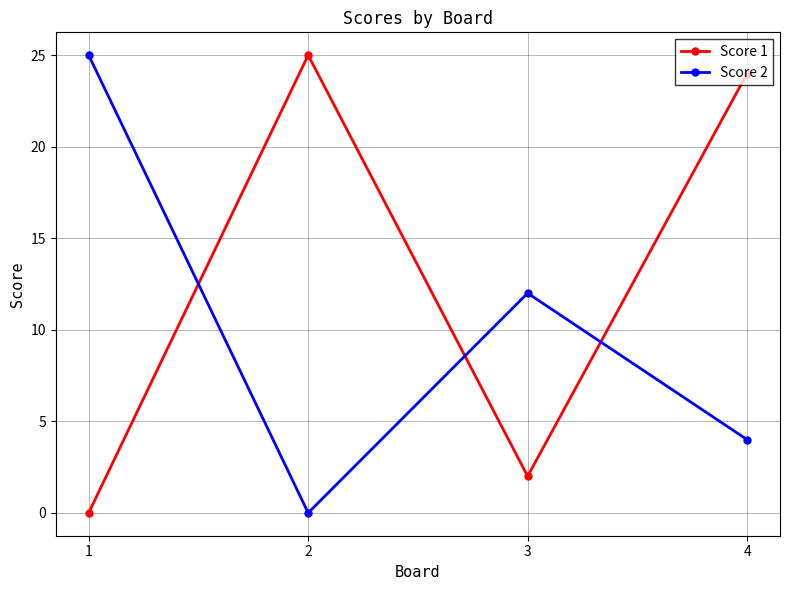

What is the difference between the highest and lowest values at 2?

25